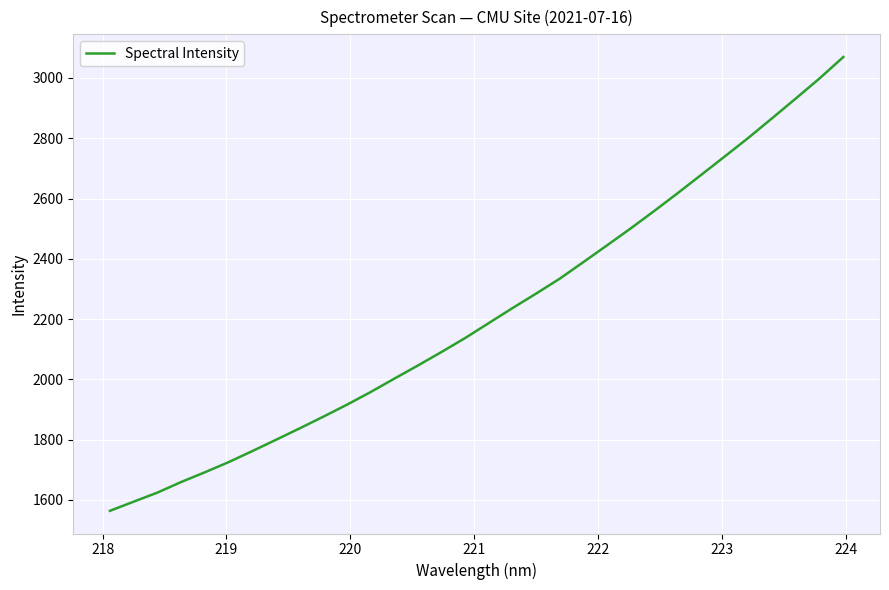

What is the minimum value shown in the chart?

1564.1